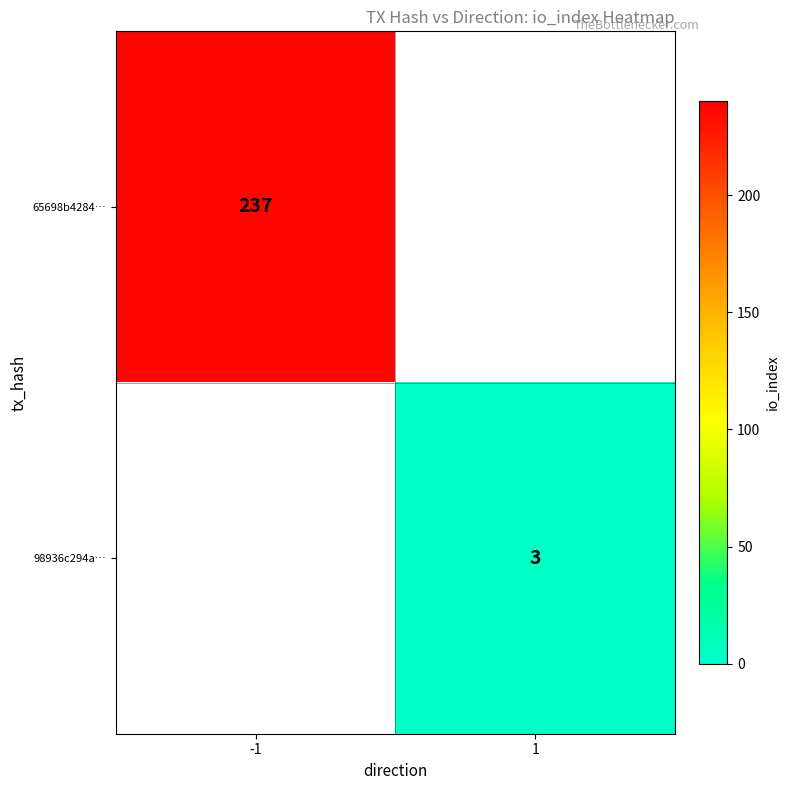

The value of 65698b4284… at -1 is 110. True or false?

False